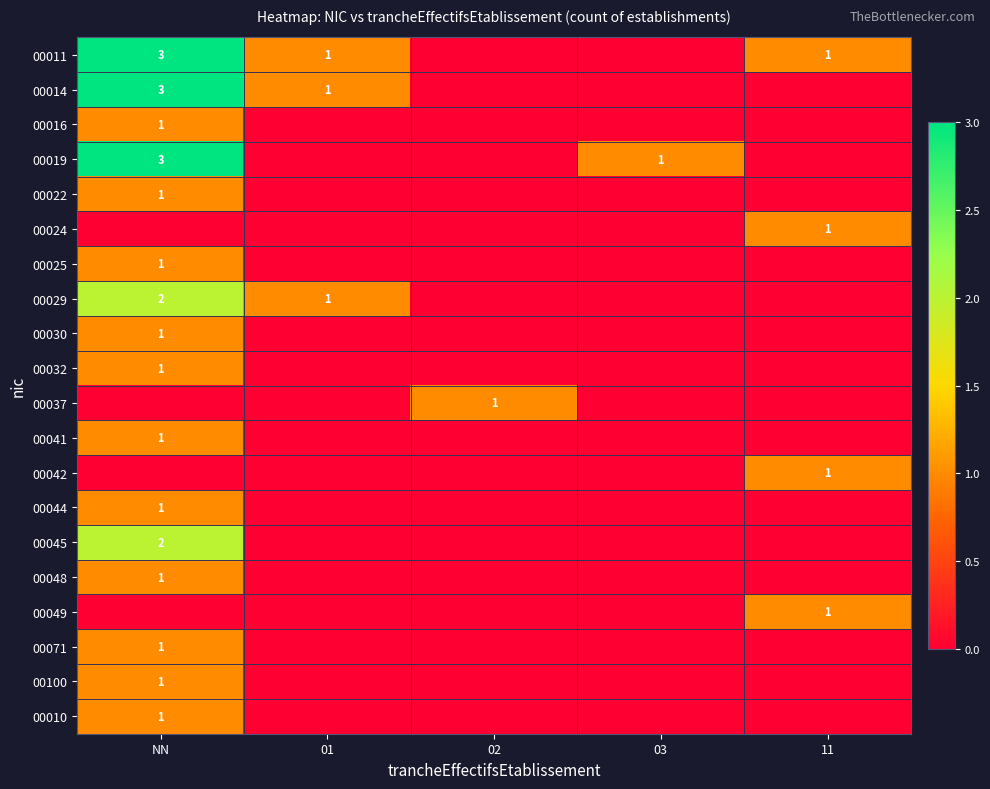

The 00019 series shows 0 at 03. True or false?

False